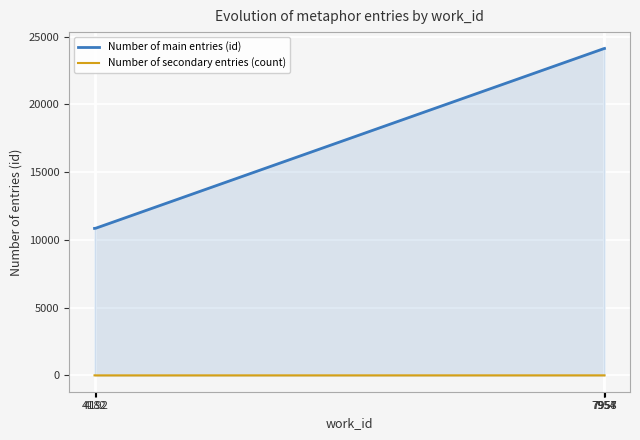

Between 7957 and 7954, which is larger?

7957